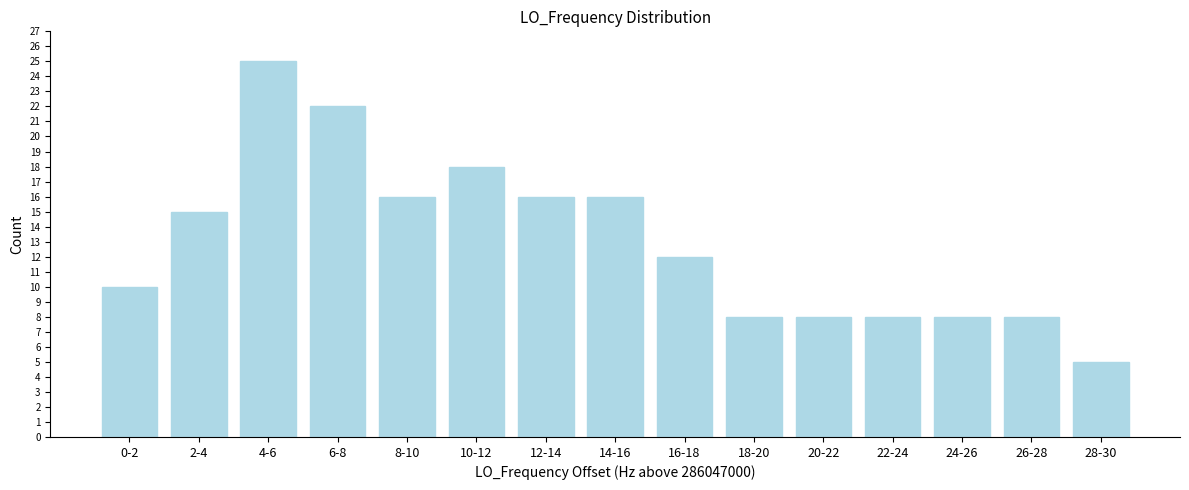

Reading right to left, list all the values displayed in this chart.

5	8	8	8	8	8	12	16	16	18	16	22	25	15	10